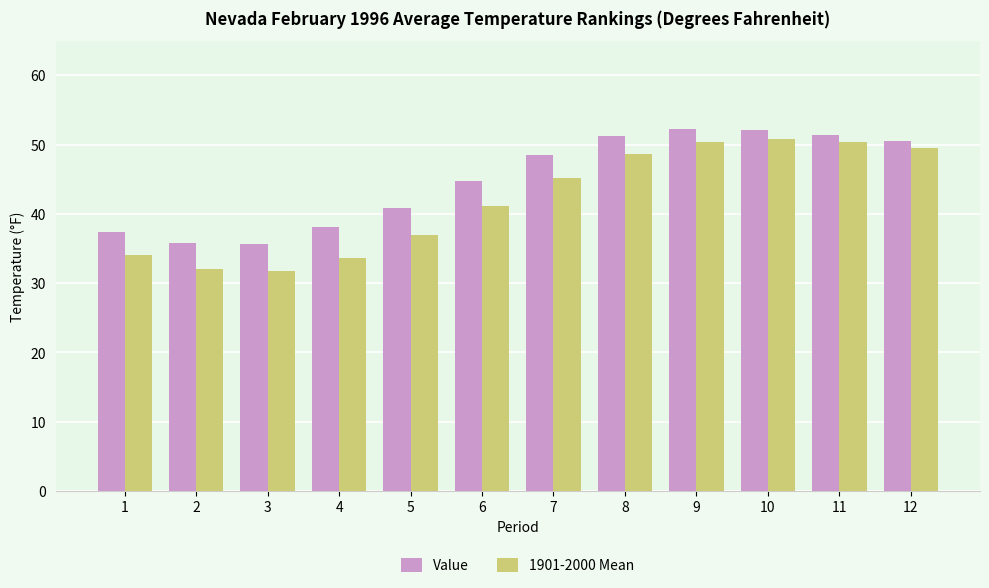

How many distinct data groups are displayed?

2